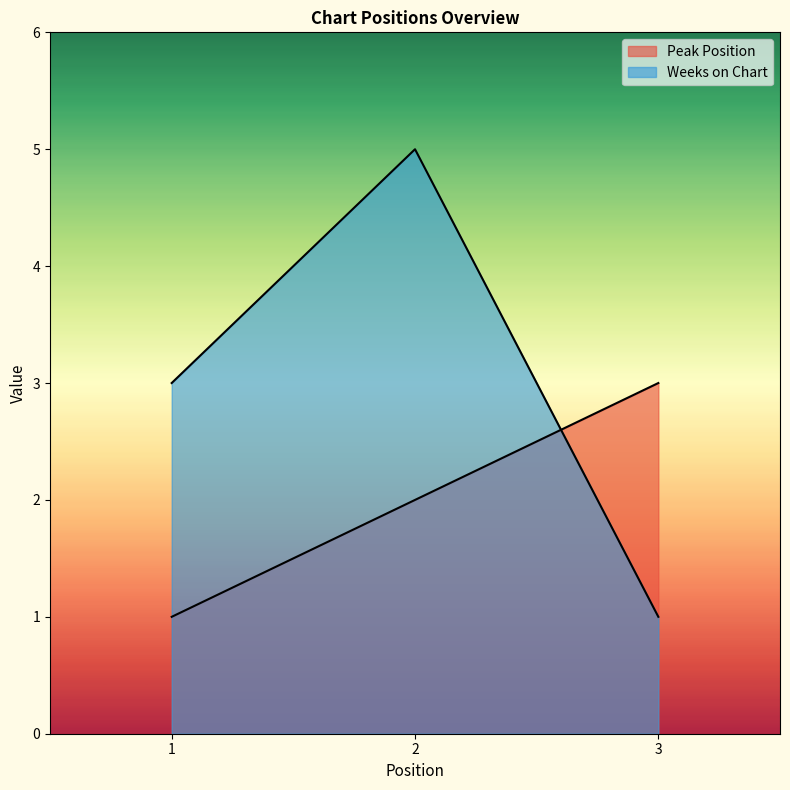

What are all the series names shown in the legend?

Peak Position, Weeks on Chart